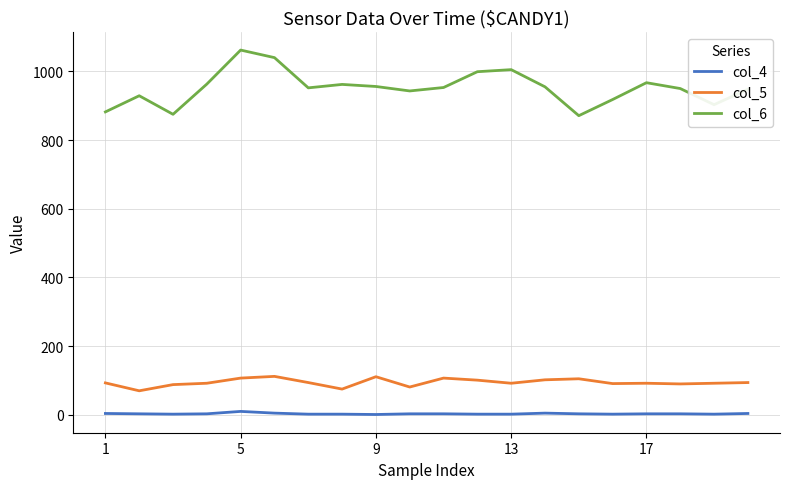

Which series has the largest total across all categories?

col_6